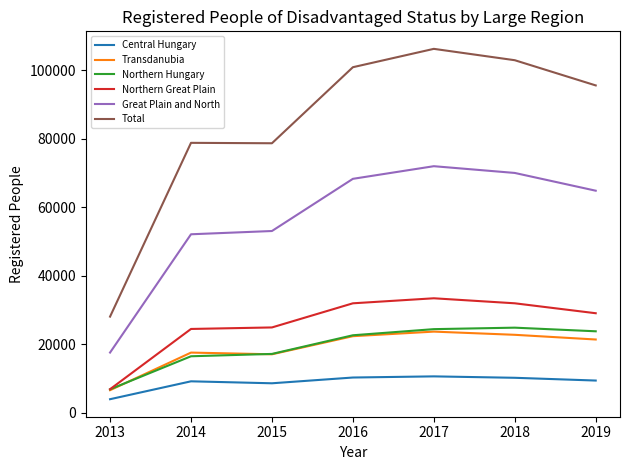

Which series changed the most between 2014 and 2016?

Total